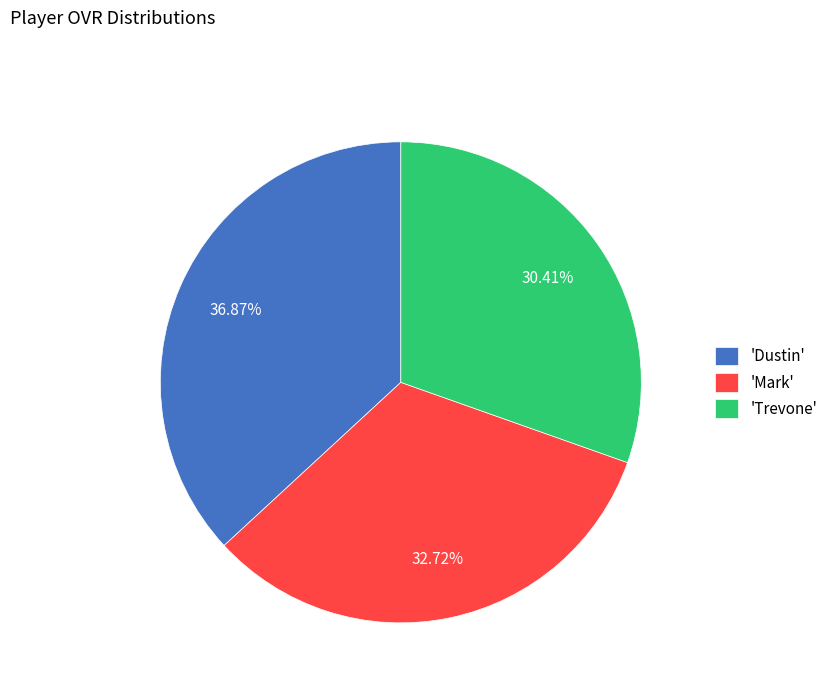

Is the sum of 'Mark' and 'Dustin' greater than half?

Yes